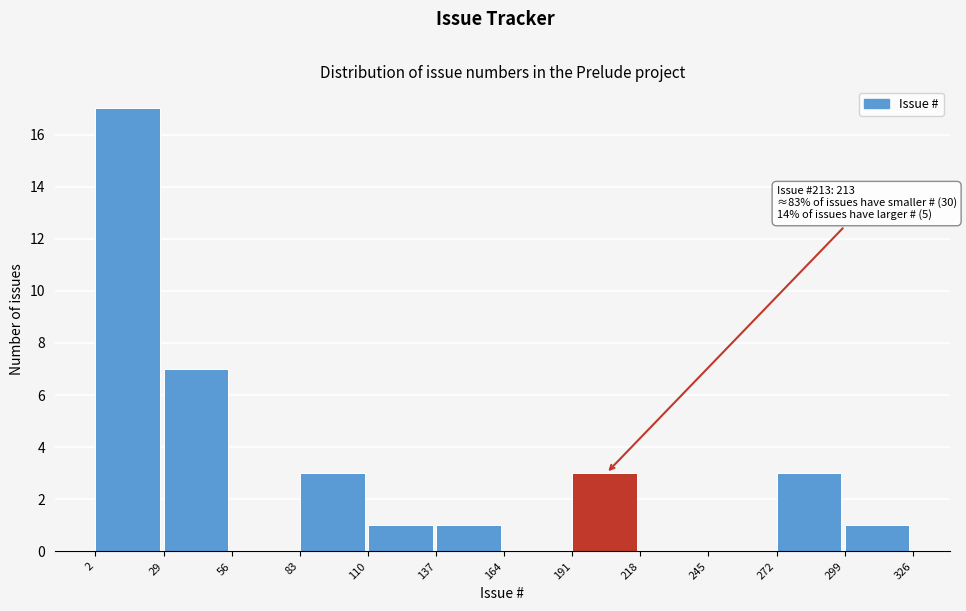

Over which range of the x-axis is the bar tallest?

2 to 29